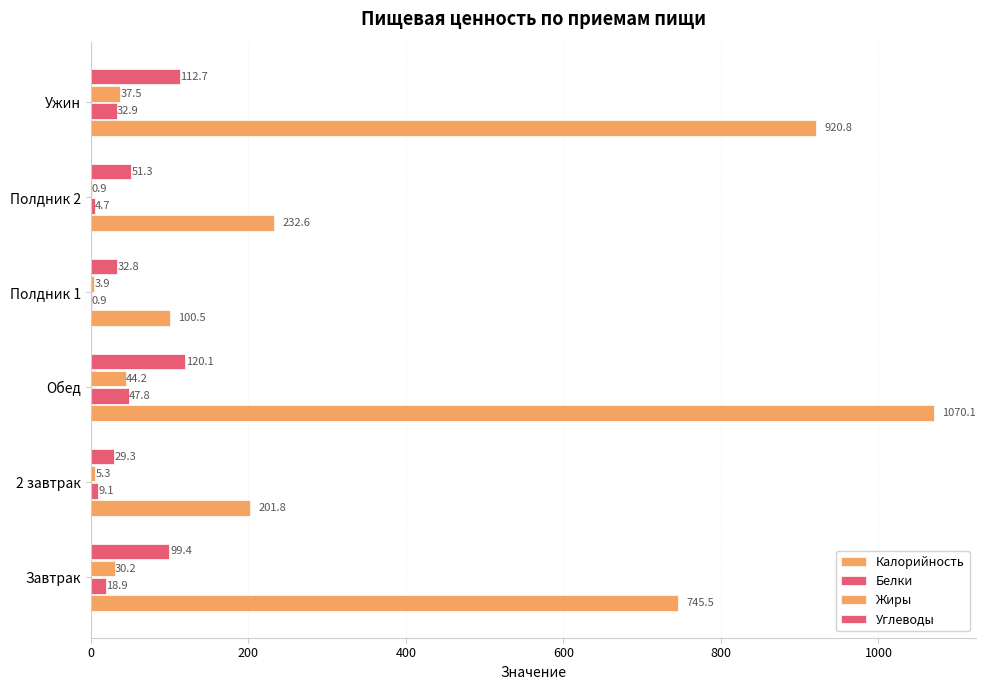

How many data points in Углеводы are above 99?

3